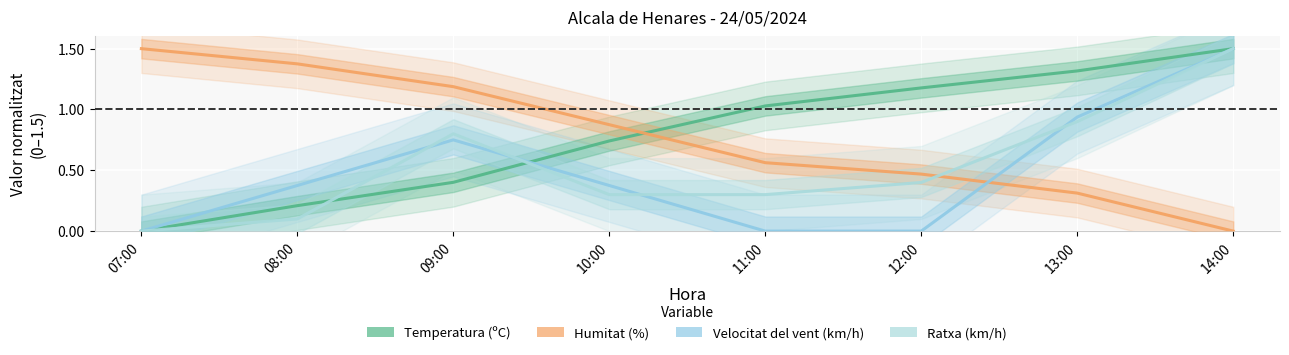

True or false: Temperatura (ºC) and Ratxa (km/h) intersect in this chart.

True